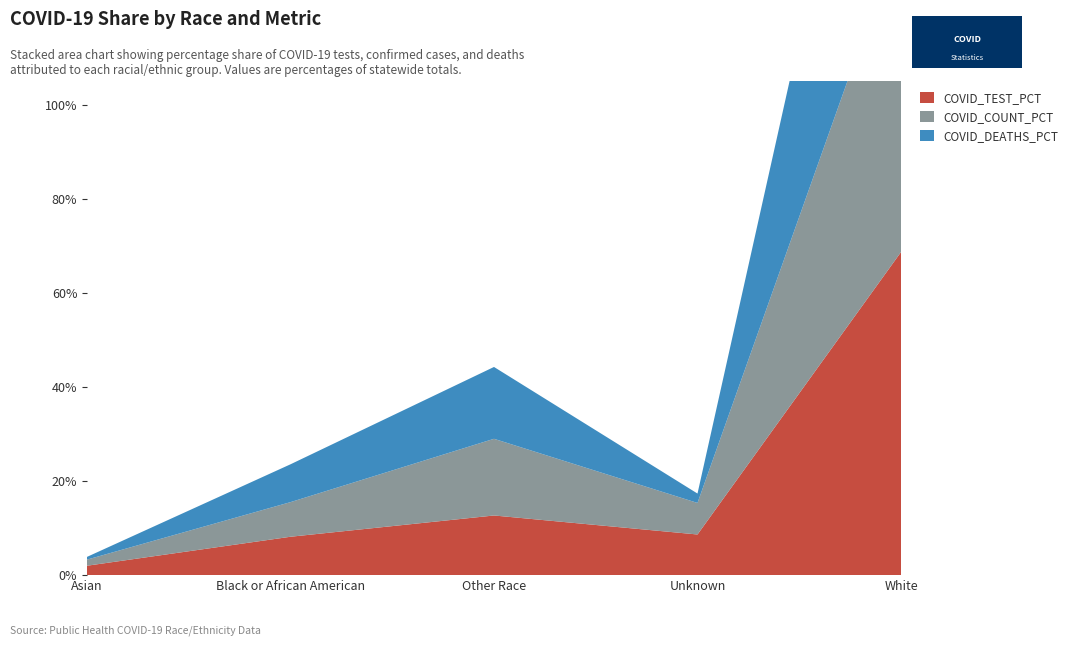

Reading right to left, transcribe all the data shown in this chart.

COVID_TEST_PCT: White=68.6	Unknown=8.6	Other Race=12.7	Black or African American=8.1	Asian=2.0
COVID_COUNT_PCT: White=68.3	Unknown=6.7	Other Race=16.3	Black or African American=7.4	Asian=1.3
COVID_DEATHS_PCT: White=74.1	Unknown=2.0	Other Race=15.3	Black or African American=8.0	Asian=0.6